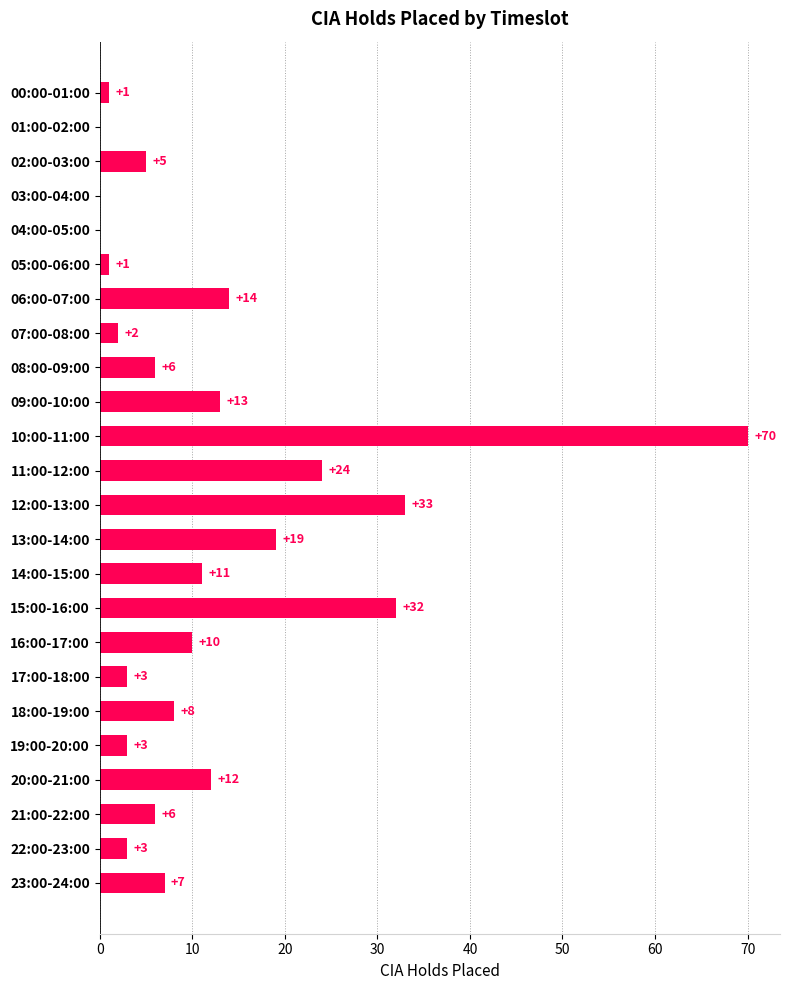

How many series are shown in this chart?

1